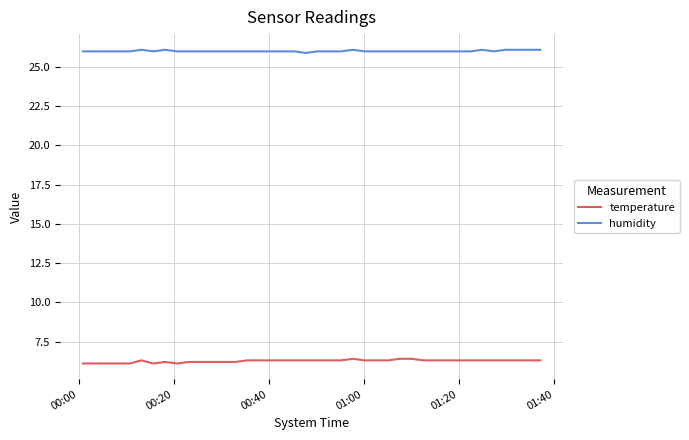

Which series has the largest total across all categories?

humidity